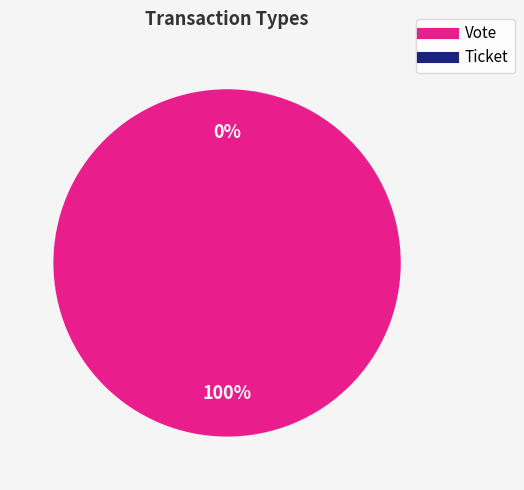

Which slice is the smallest?

Ticket